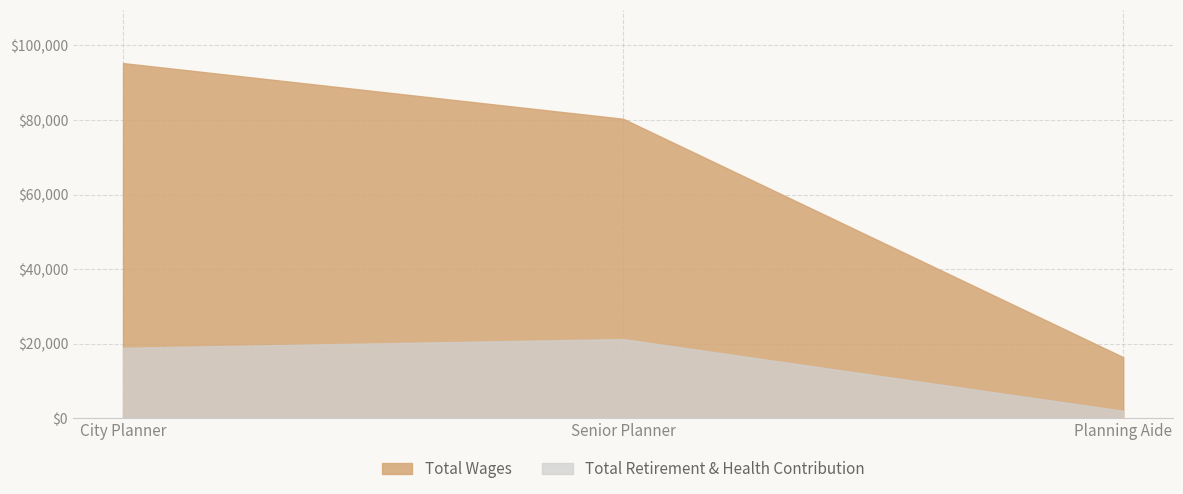

How many distinct data groups are displayed?

2